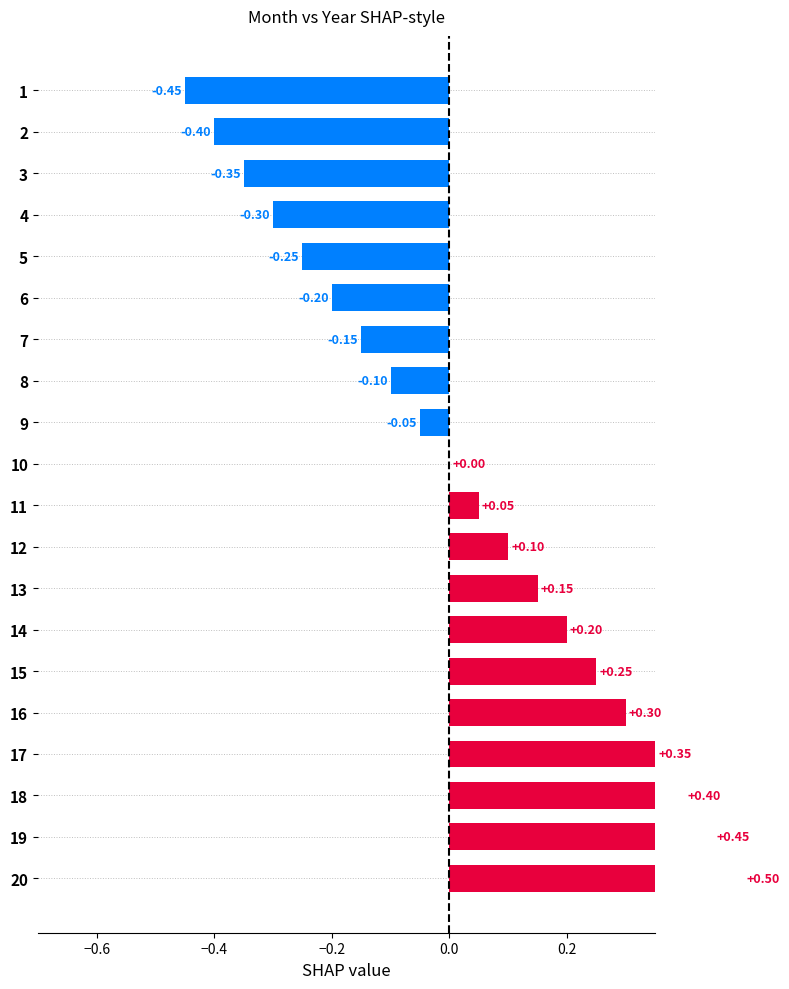

What is the greatest value displayed?

0.5